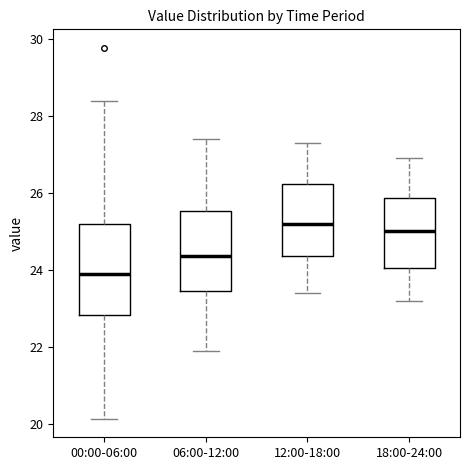

Reading left to right, read every box against the y-axis: the position of its median line, the range the box covers, and the ends of its whiskers. The values are not printed on the chart, so give them approximately, as read against the axis.

00:00-06:00: median 24.0, box 22.8 to 25.2, whiskers 20.2 to 28.4
06:00-12:00: median 24.4, box 23.4 to 25.6, whiskers 22.0 to 27.4
12:00-18:00: median 25.2, box 24.4 to 26.2, whiskers 23.4 to 27.4
18:00-24:00: median 25.0, box 24.0 to 25.8, whiskers 23.2 to 27.0